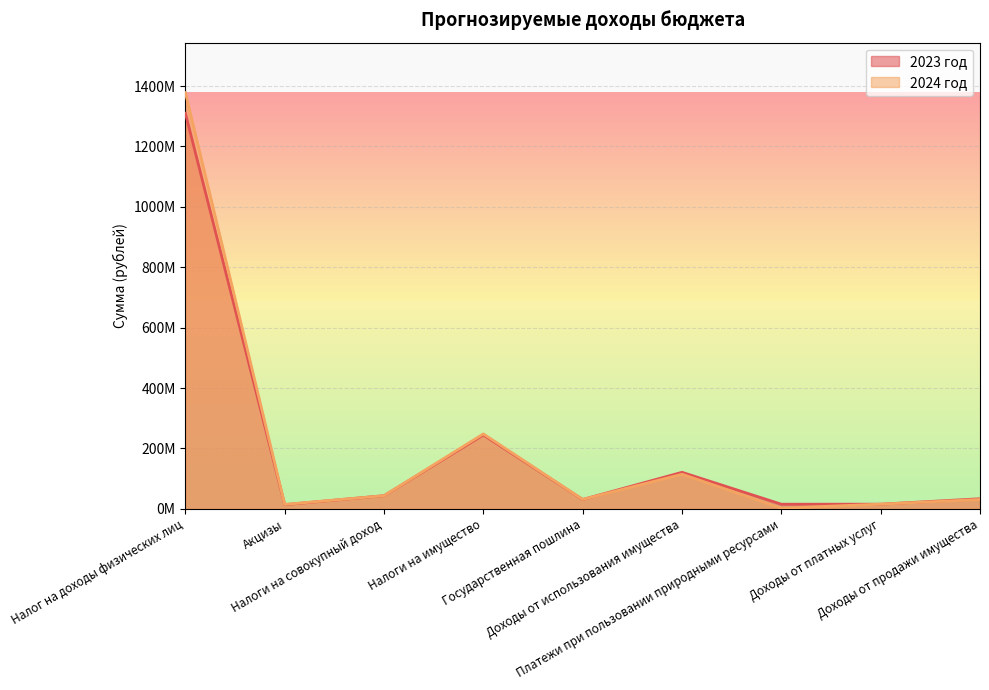

What is the maximum value shown in the chart?

1378248892